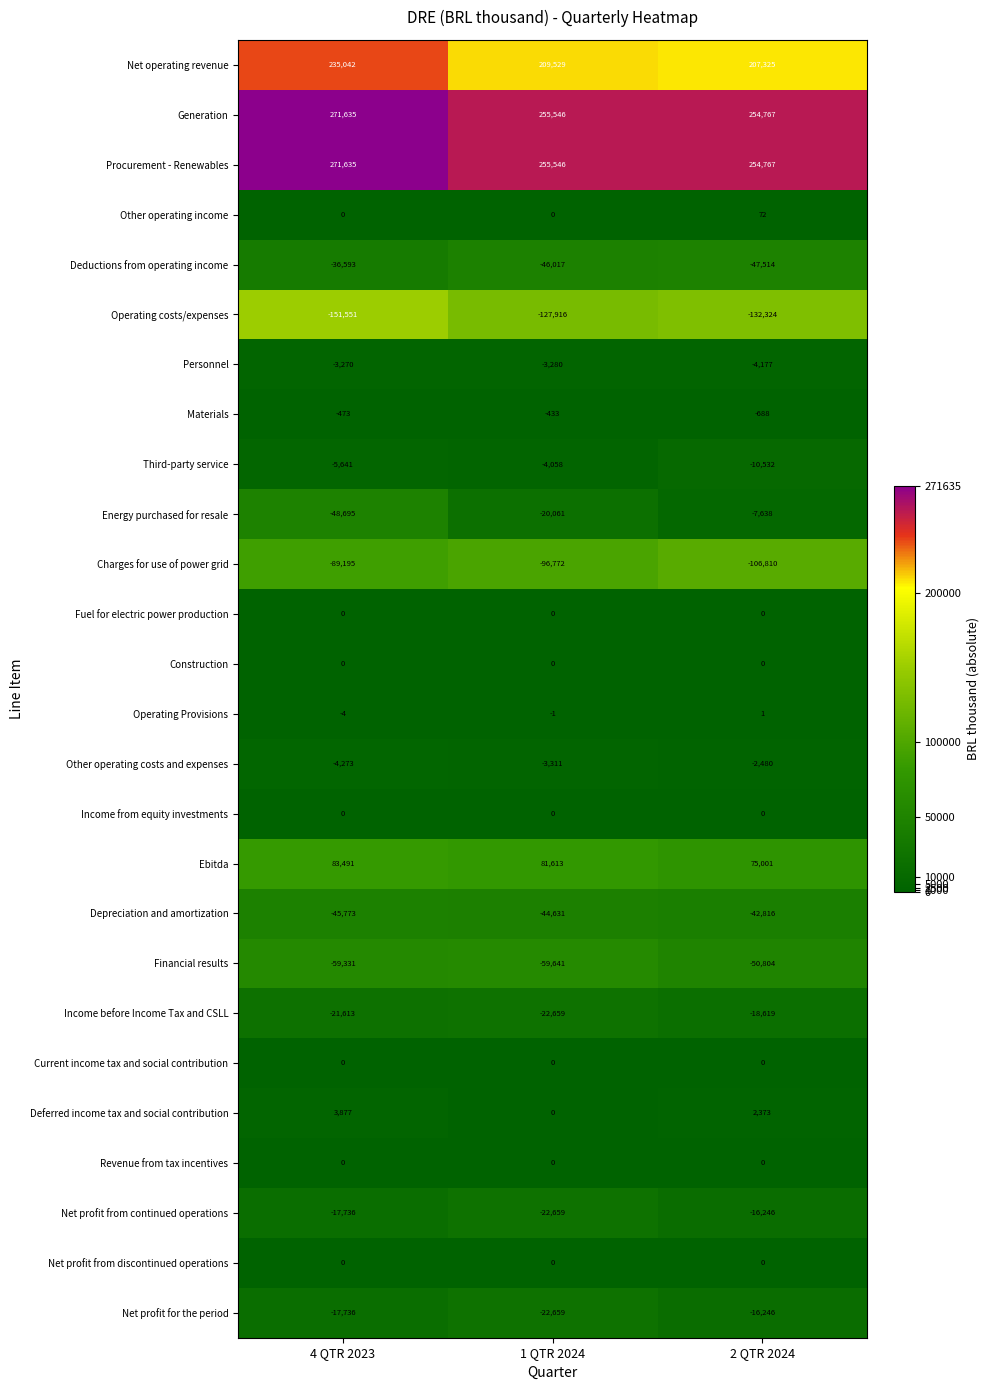

At which category is the sum across all series the highest?

4 QTR 2023